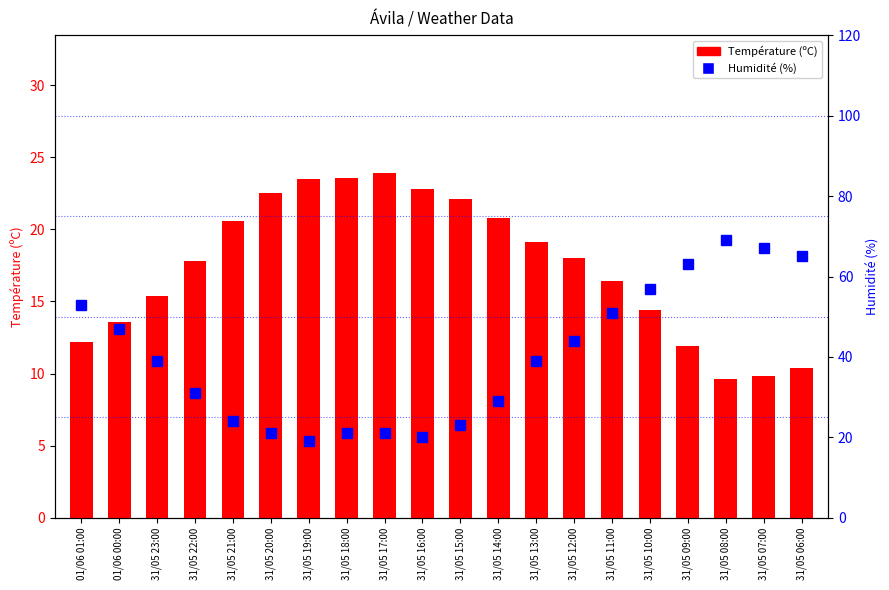

Rank the series by their maximum value, from highest to lowest.

Humidité (%), Température (ºC)